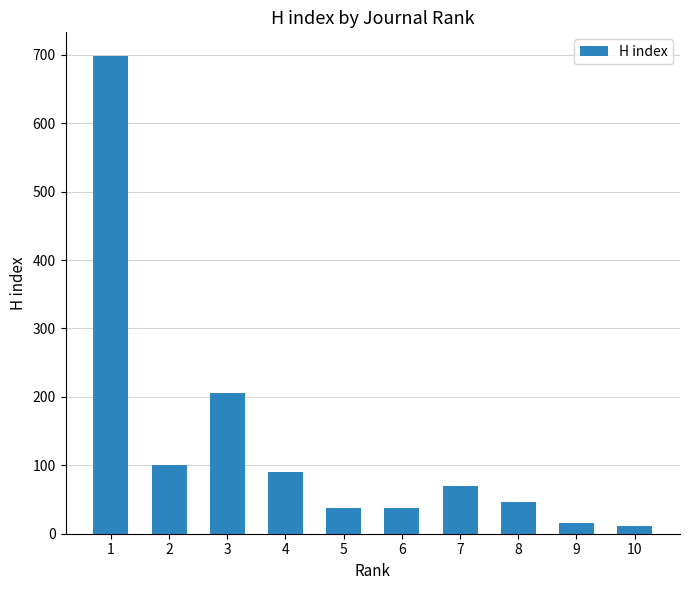

What is the maximum value shown in the chart?

698